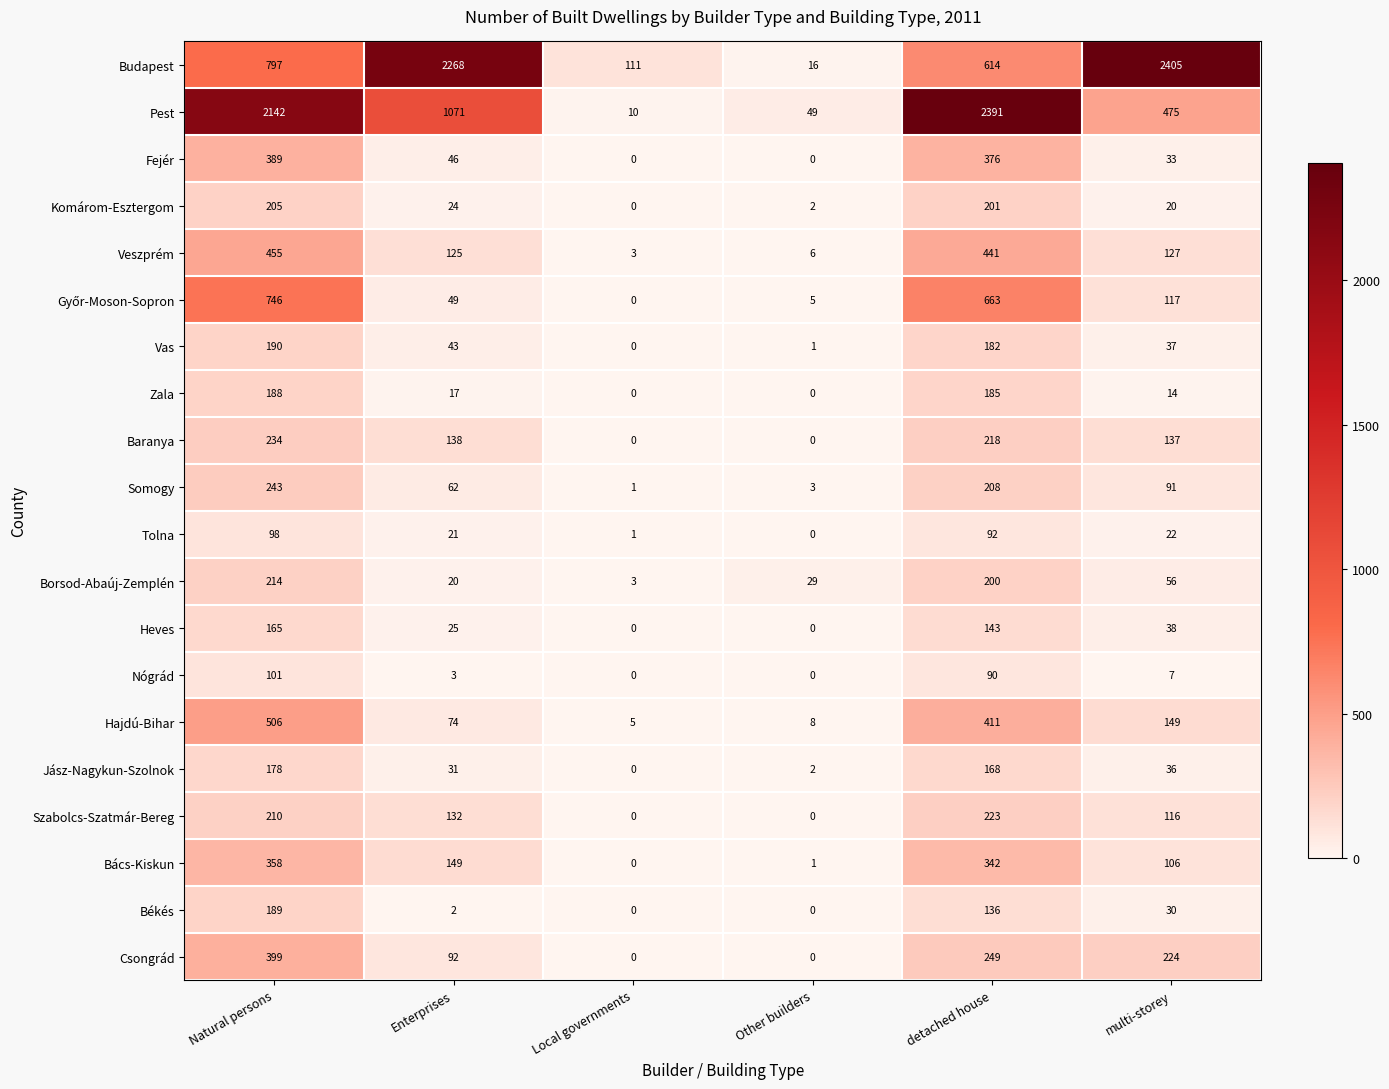

Is the value of Heves at Enterprises greater than the value of Vas at Other builders?

Yes